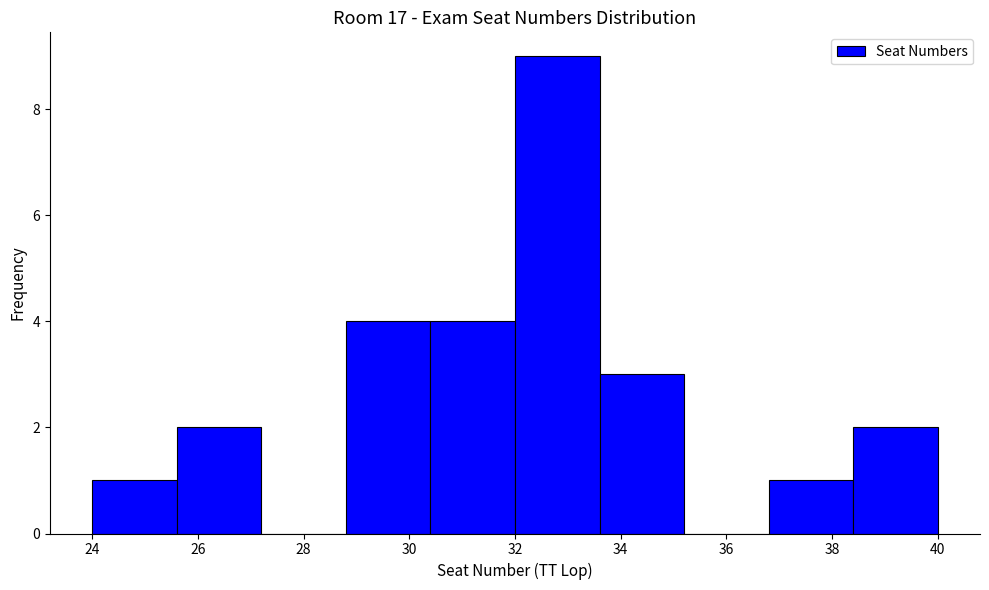

Over which range of the x-axis is the bar tallest?

32.0 to 33.6